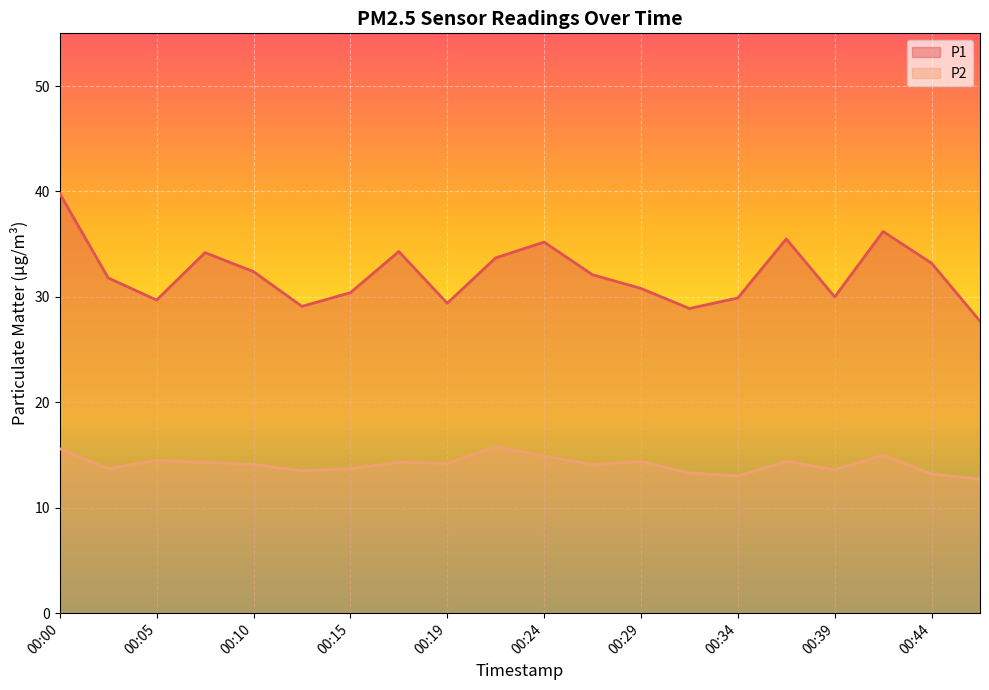

Is it true that P1 equals 19.1 at 00:02?

False